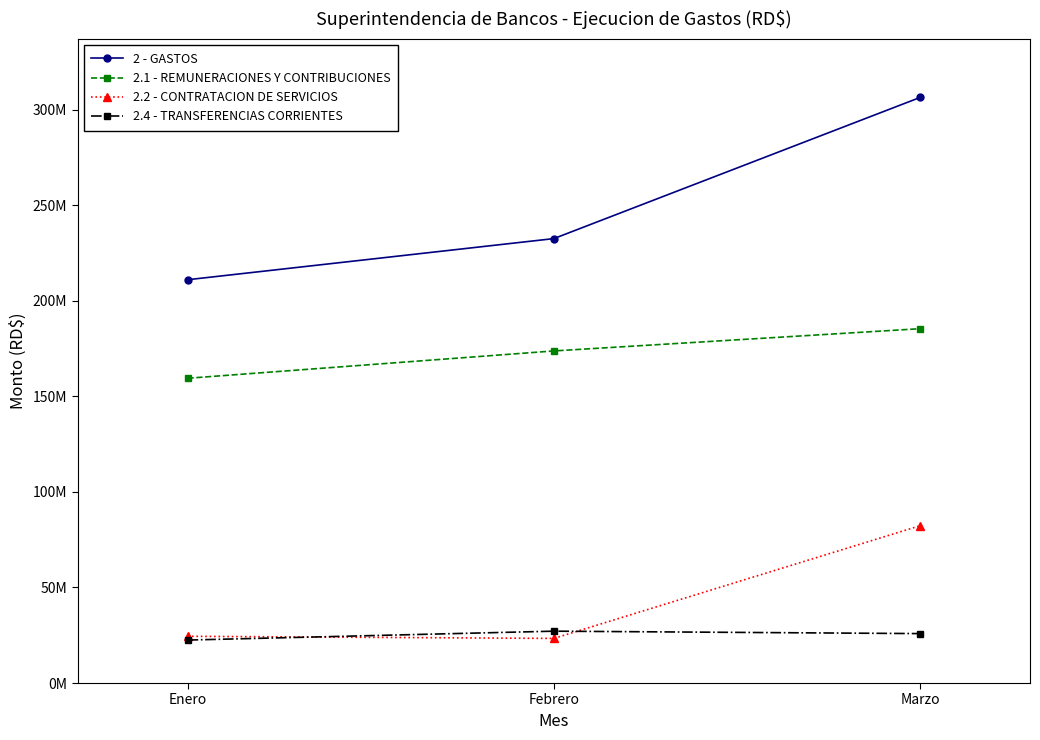

What is the smallest value displayed?

22476713.1